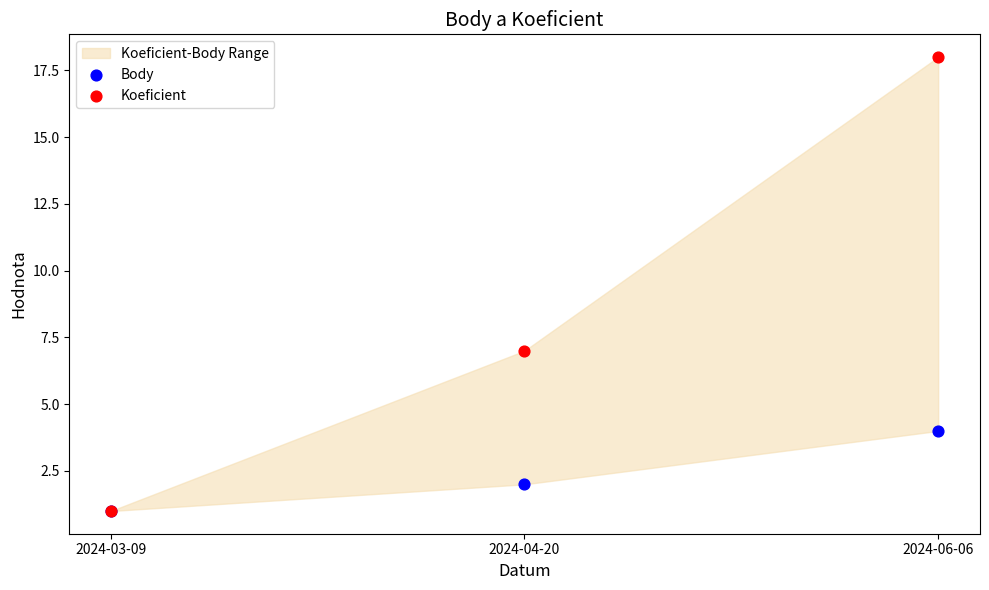

In the Koeficient series, what Y value is closest to 9?

7